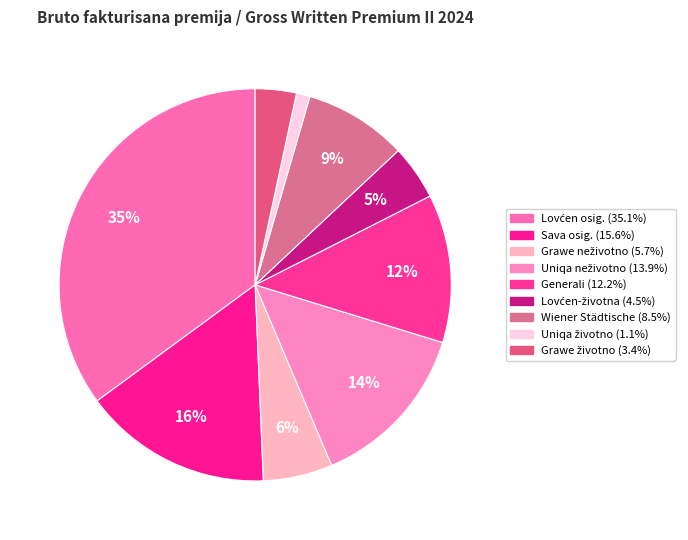

Which slice is the smallest?

Uniqa životno osiguranje AD